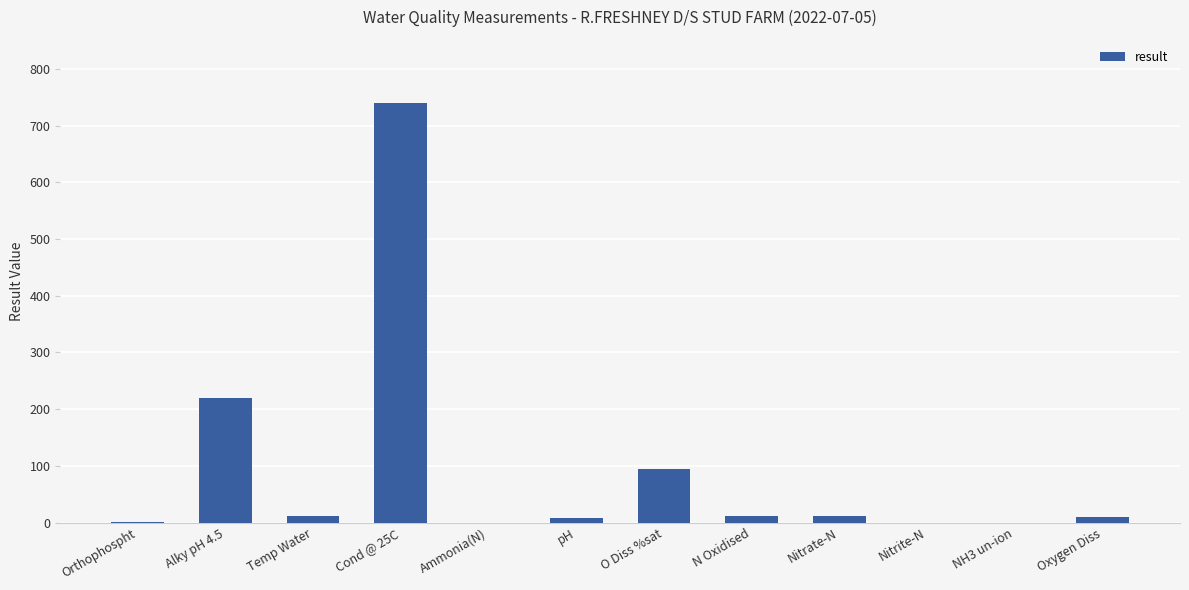

Which label corresponds to the largest value in the chart?

Cond @ 25C